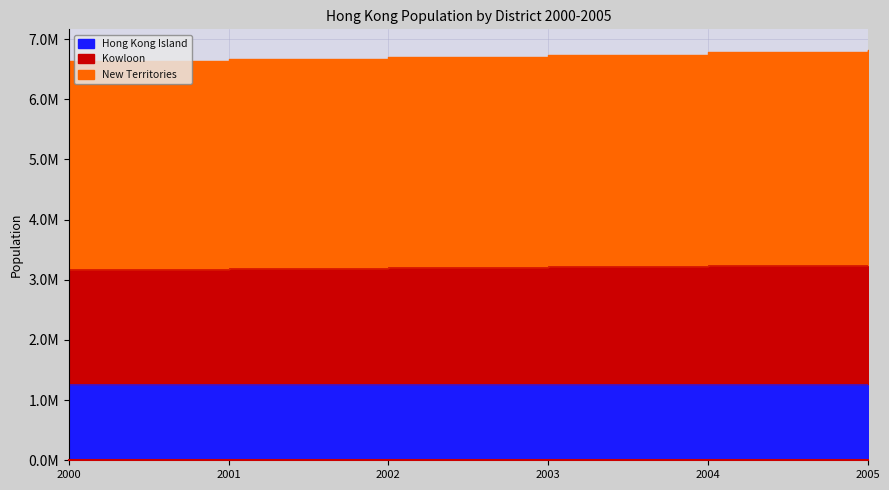

Which has a higher value, 2001 or 2003?

2003